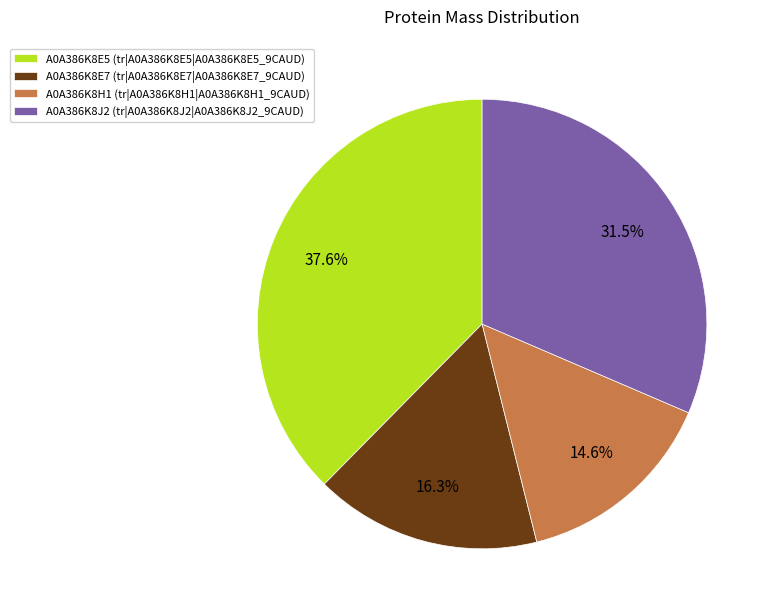

How many segments does this pie chart have?

4